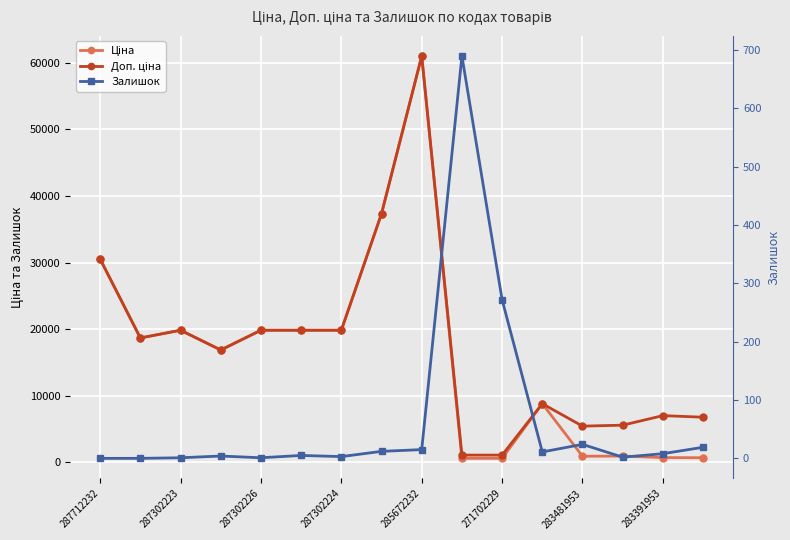

What is the approximate value of Доп. ціна at 11?

8797.6